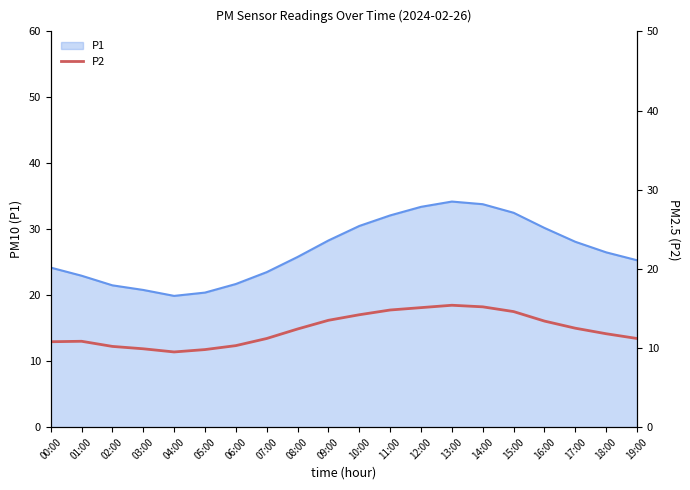

What is the highest value of the P1 series?

34.2